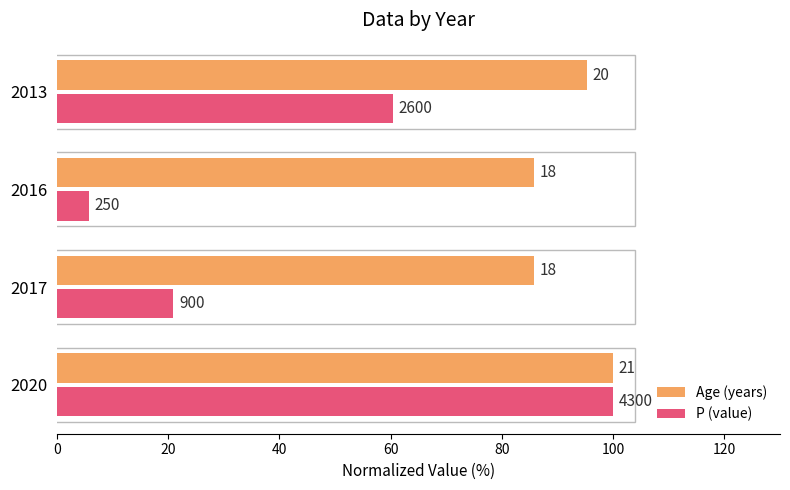

What are all the series names shown in the legend?

Age (years), P (value)